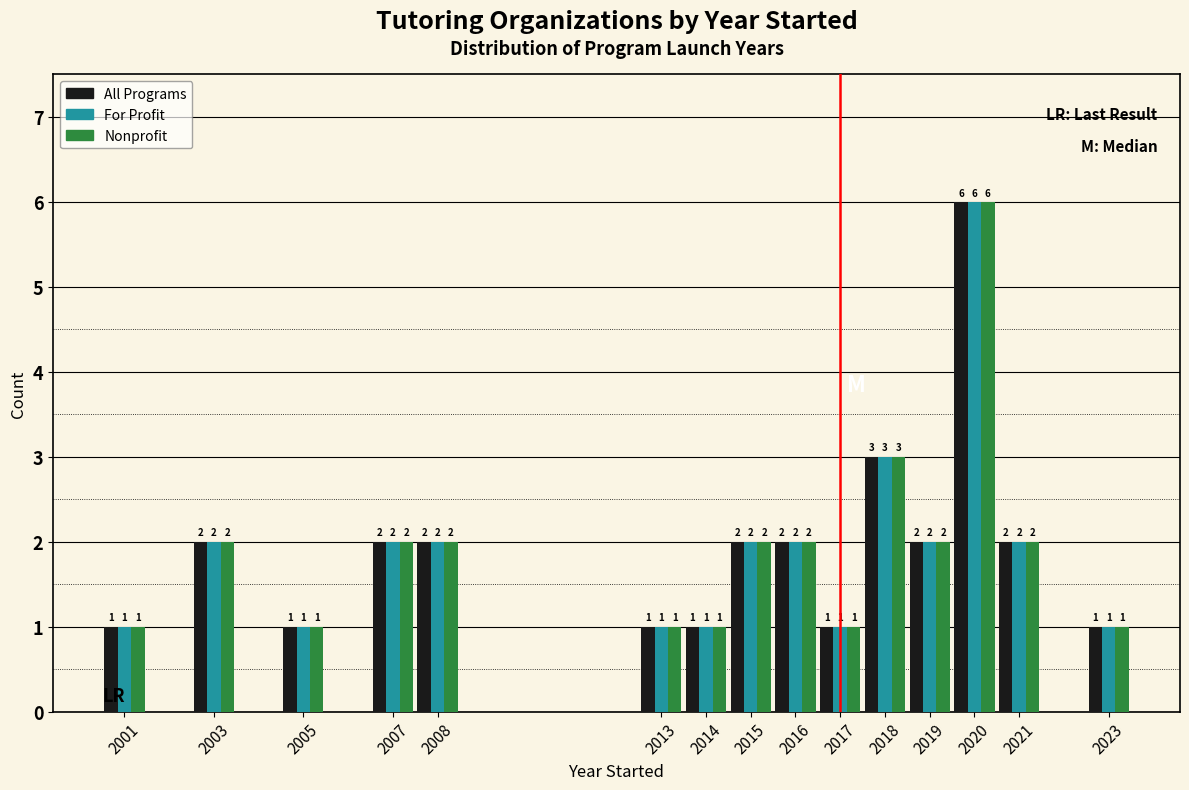

Reading right to left, list all the values displayed in this chart.

All Programs: 2023=1	2021=2	2020=6	2019=2	2018=3	2017=1	2016=2	2015=2	2014=1	2013=1	2008=2	2007=2	2005=1	2003=2	2001=1
For Profit: 2023=1	2021=2	2020=6	2019=2	2018=3	2017=1	2016=2	2015=2	2014=1	2013=1	2008=2	2007=2	2005=1	2003=2	2001=1
Nonprofit: 2023=1	2021=2	2020=6	2019=2	2018=3	2017=1	2016=2	2015=2	2014=1	2013=1	2008=2	2007=2	2005=1	2003=2	2001=1